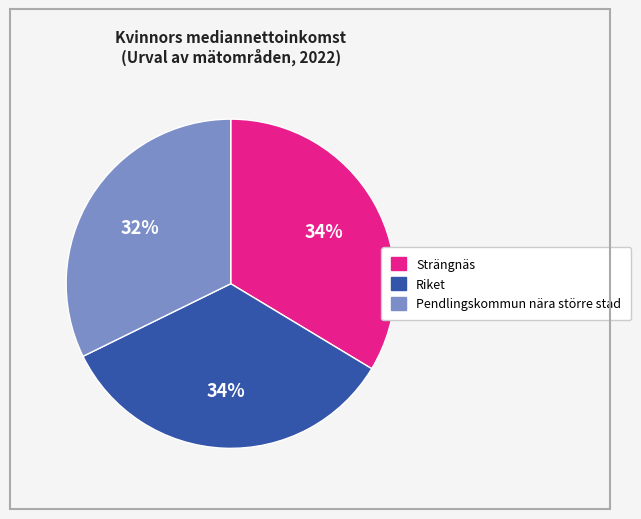

What is the smallest slice in the pie chart?

Pendlingskommun nära större stad